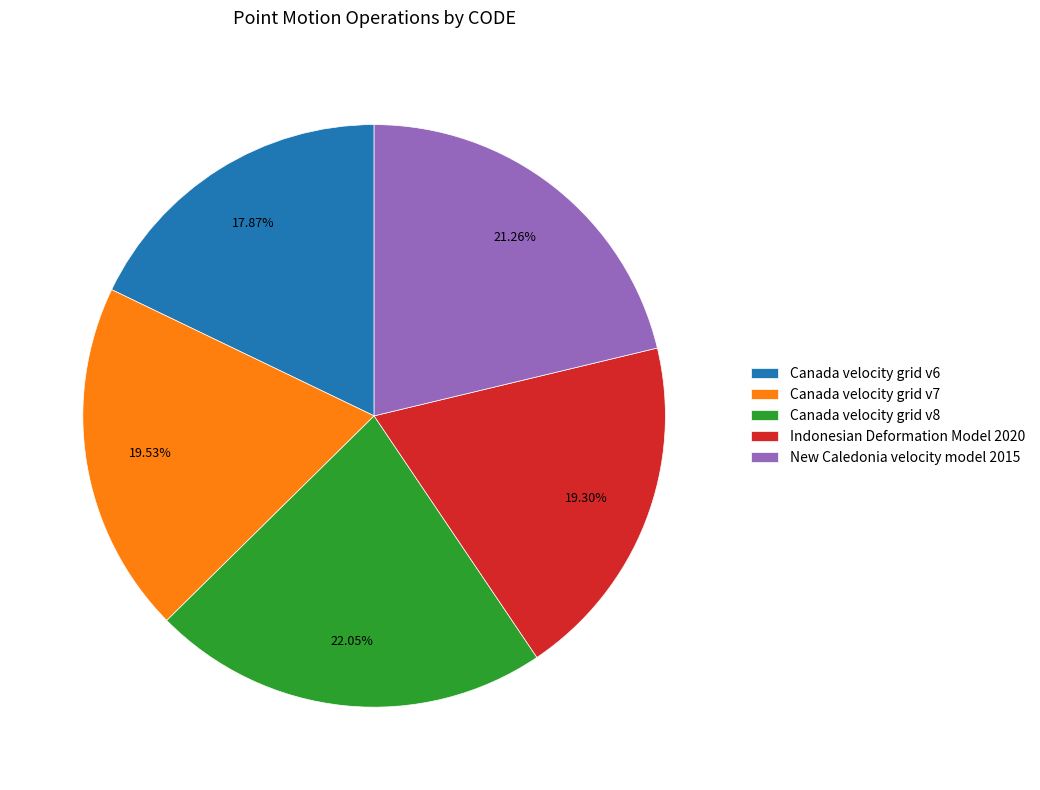

Approximately how many times larger is the value at Canada velocity grid v6 compared to Canada velocity grid v8?

0.8